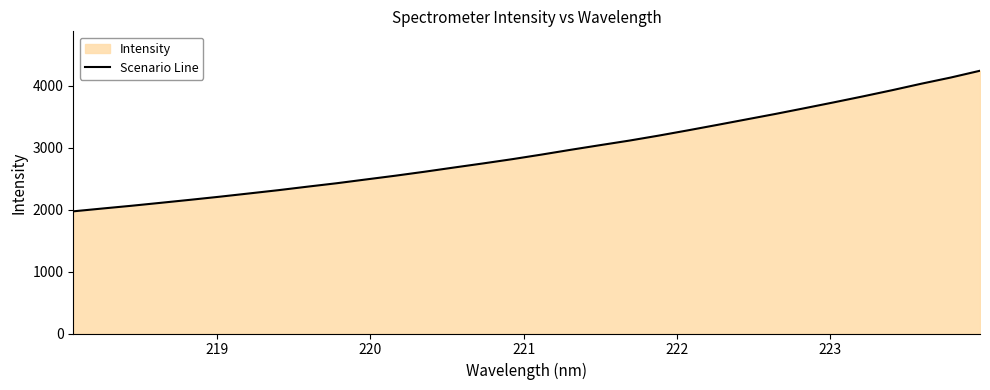

What is the difference between the maximum and minimum values?

2270.1